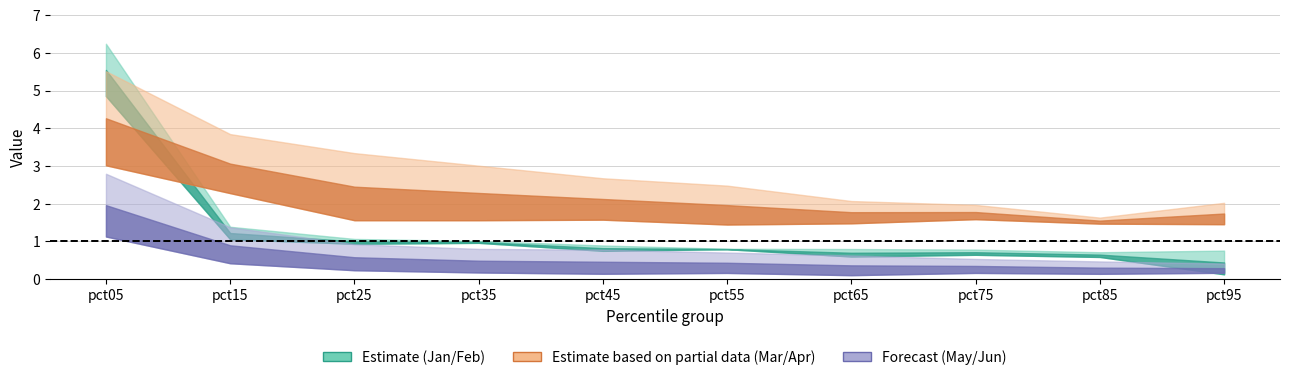

What is the minimum value shown in the chart?

0.1